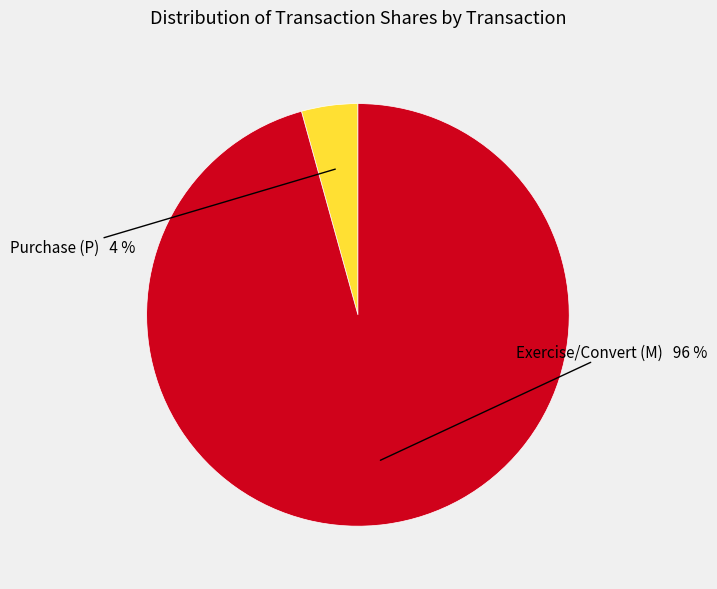

Do Purchase (P) and Exercise/Convert (M) together represent more than half of the pie?

Yes